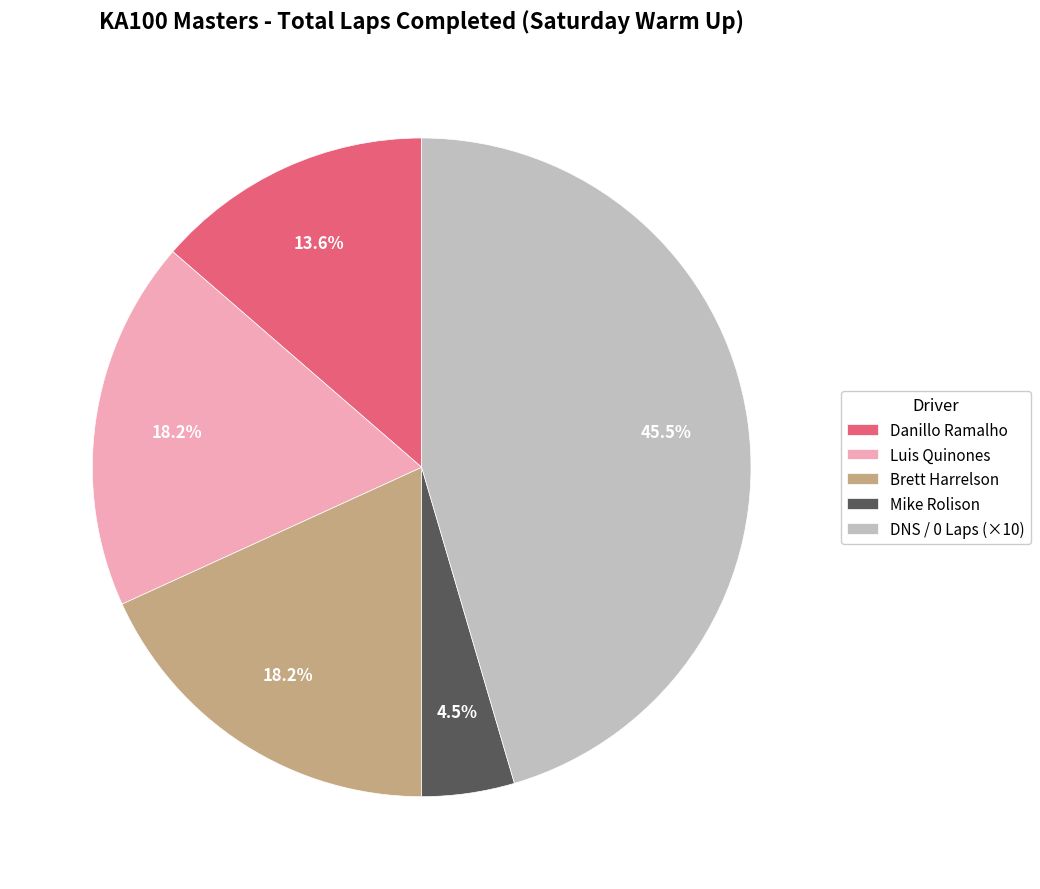

What is the smallest slice in the pie chart?

Mike Rolison